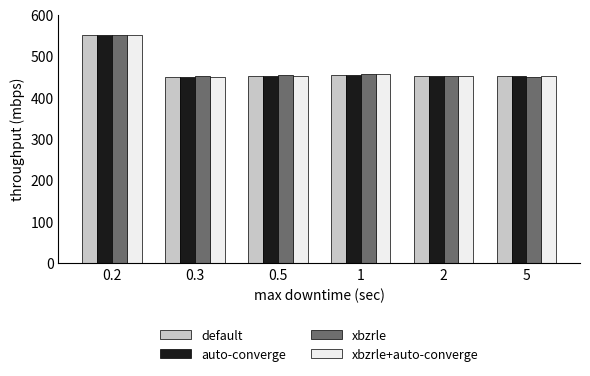

Which label corresponds to the largest value in the chart?

0.2